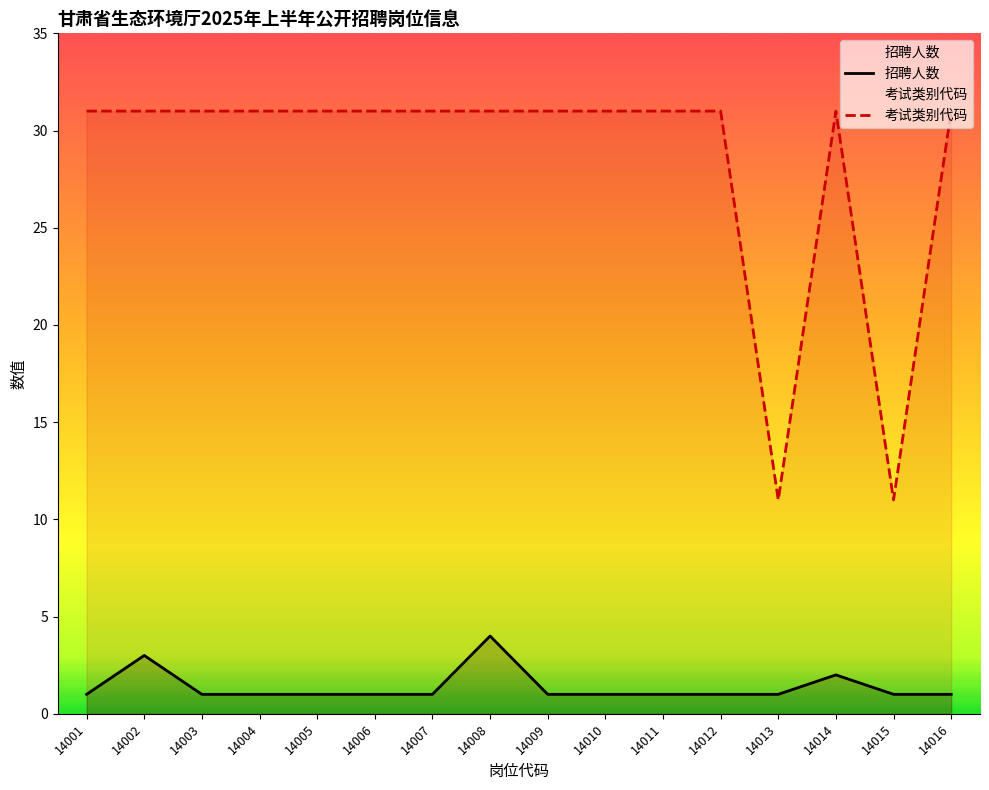

What is the difference between the 招聘人数 values at 14002 and 14016?

2